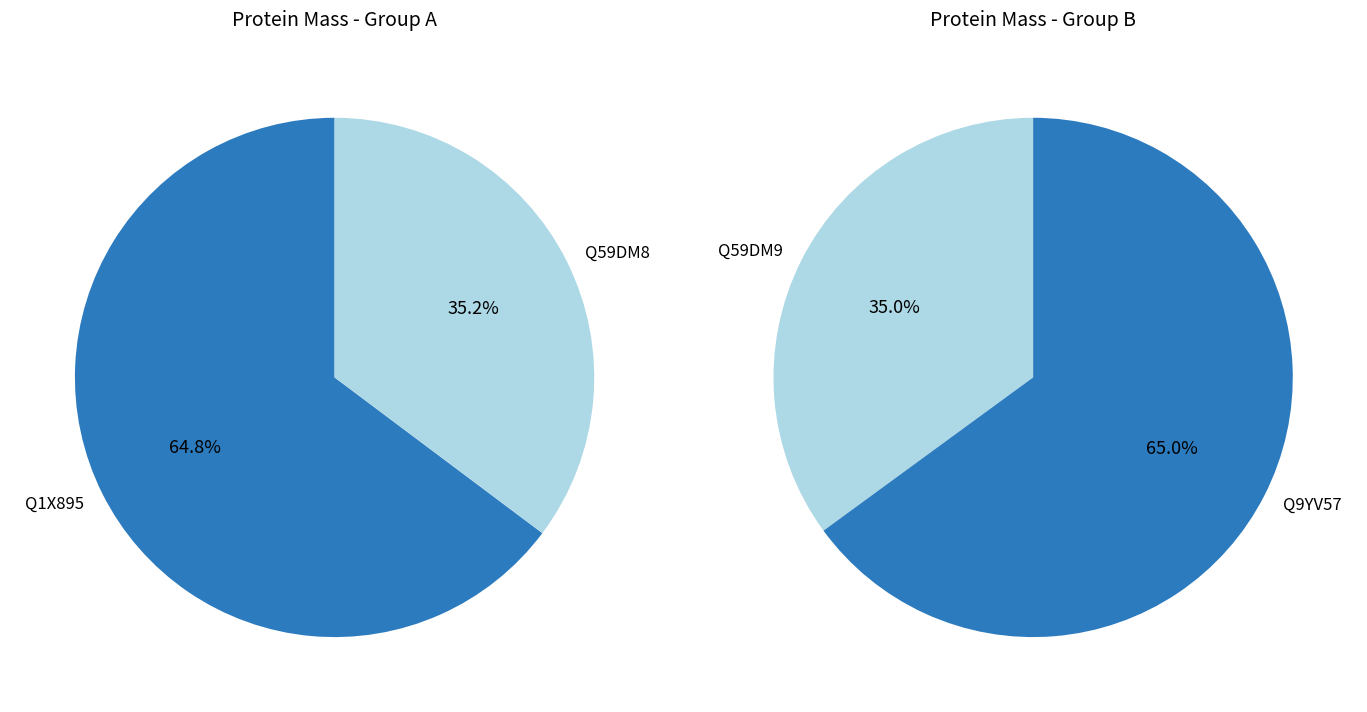

How many slices are in this pie chart?

4